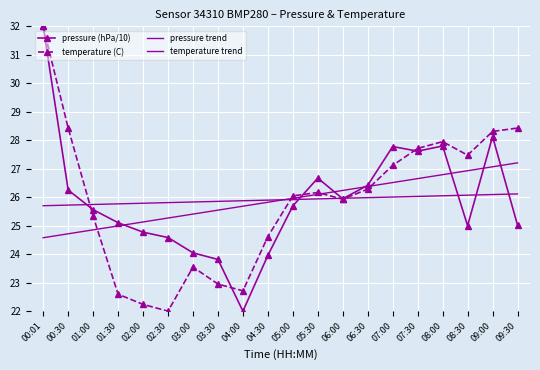

Reading right to left, what are all the values shown in this chart?

pressure (hPa/10): 25.0	28.1	25.0	27.8	27.6	27.8	26.4	25.9	26.7	25.7	24.0	22.0	23.8	24.0	24.6	24.8	25.1	25.6	26.3	32.0
temperature (C): 28.4	28.3	27.5	28.0	27.7	27.1	26.3	25.9	26.2	26.0	24.6	22.7	23.0	23.5	22.0	22.2	22.6	25.3	28.4	32.0
pressure trend: 26.1	26.1	26.1	26.1	26.0	26.0	26.0	26.0	25.9	25.9	25.9	25.9	25.9	25.8	25.8	25.8	25.8	25.7	25.7	25.7
temperature trend: 27.2	27.1	26.9	26.8	26.7	26.5	26.4	26.2	26.1	26.0	25.8	25.7	25.5	25.4	25.3	25.1	25.0	24.9	24.7	24.6